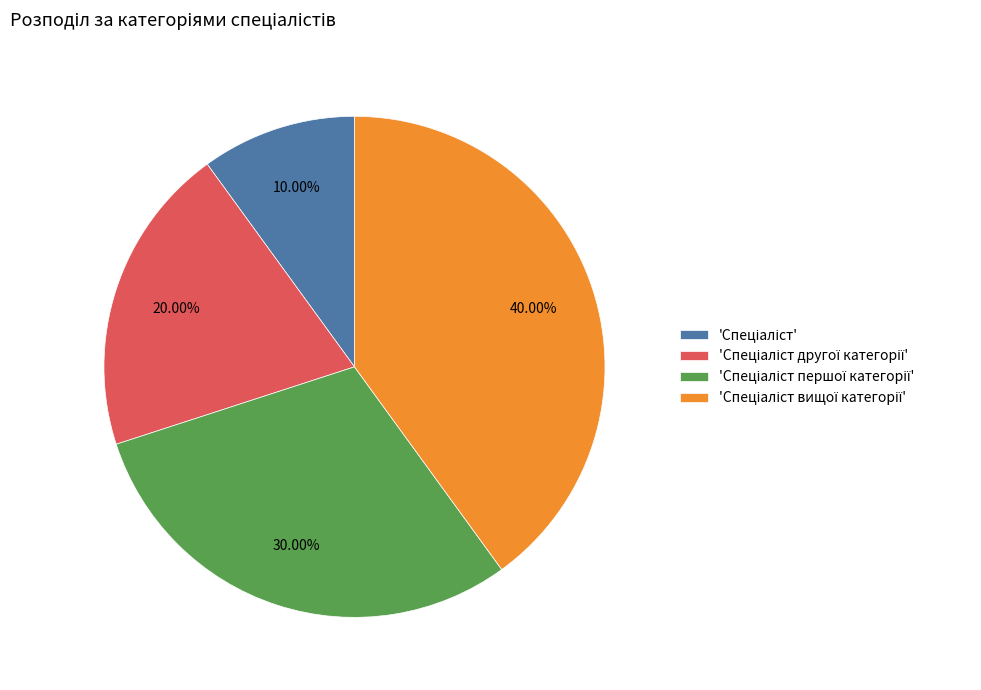

Is there any slice that represents more than half of the pie?

No